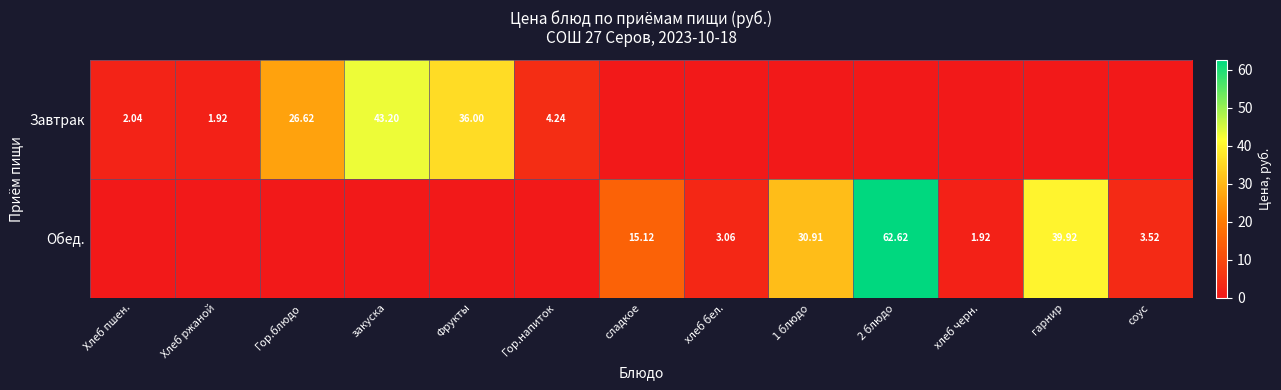

Which series has the largest range (max minus min)?

Обед.